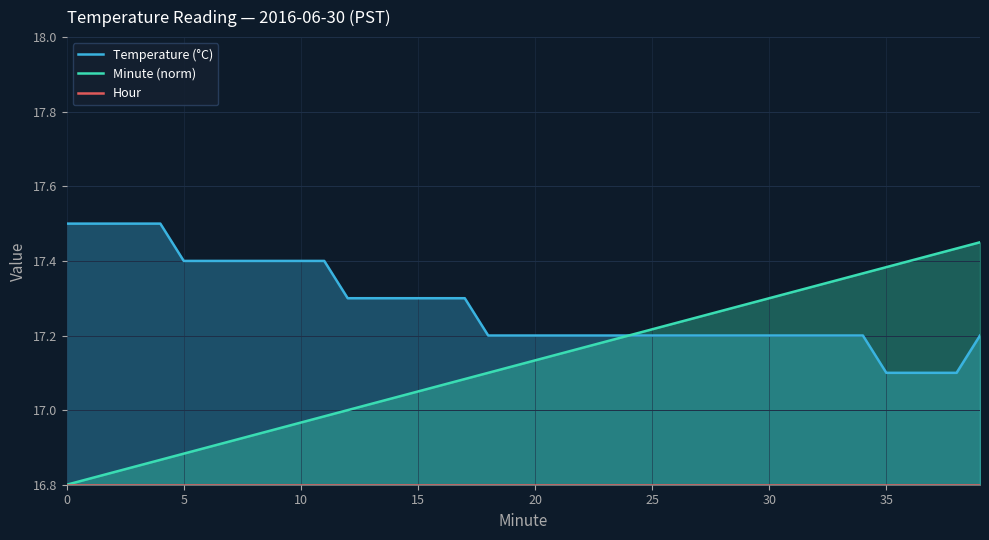

What is the label of the 11th point from the left?

10